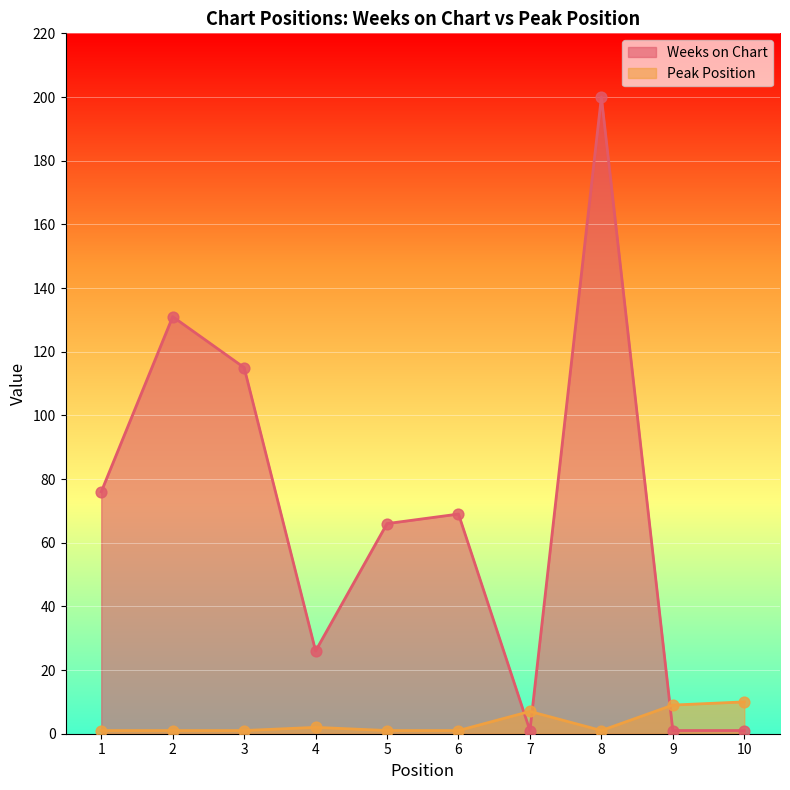

Which series has the widest spread of Y values?

Weeks on Chart